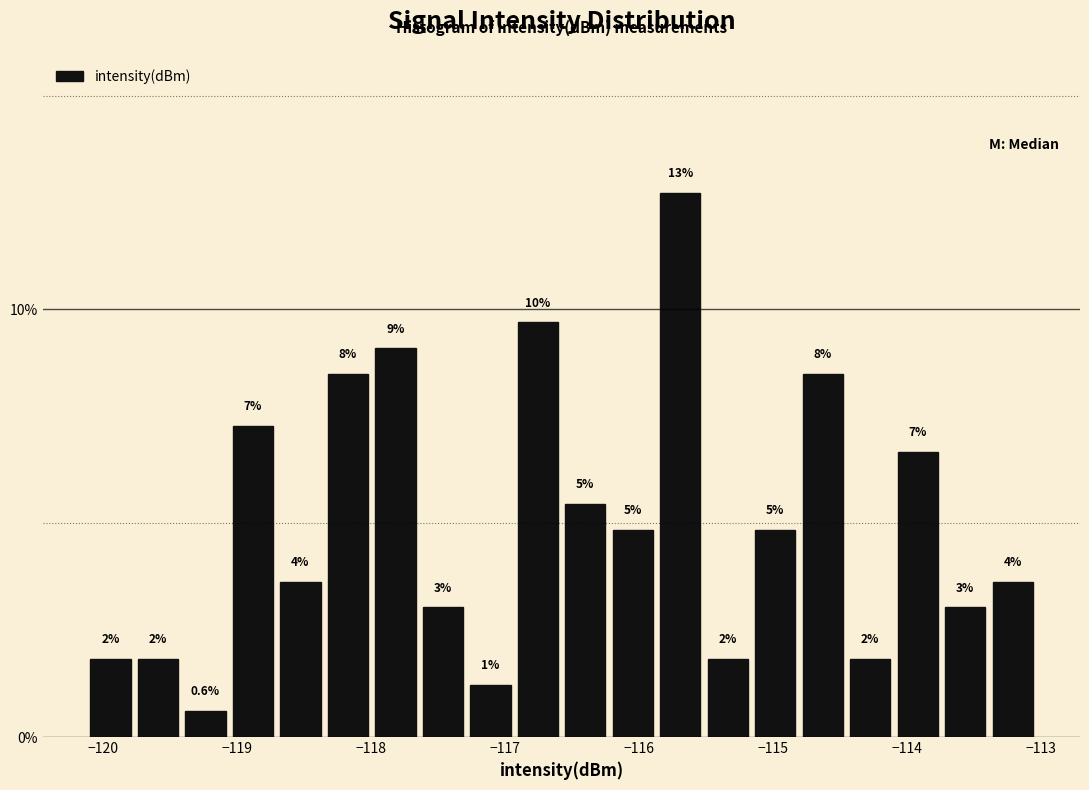

Read against the x-axis, roughly where is the centre of the tallest bar?

-115.7